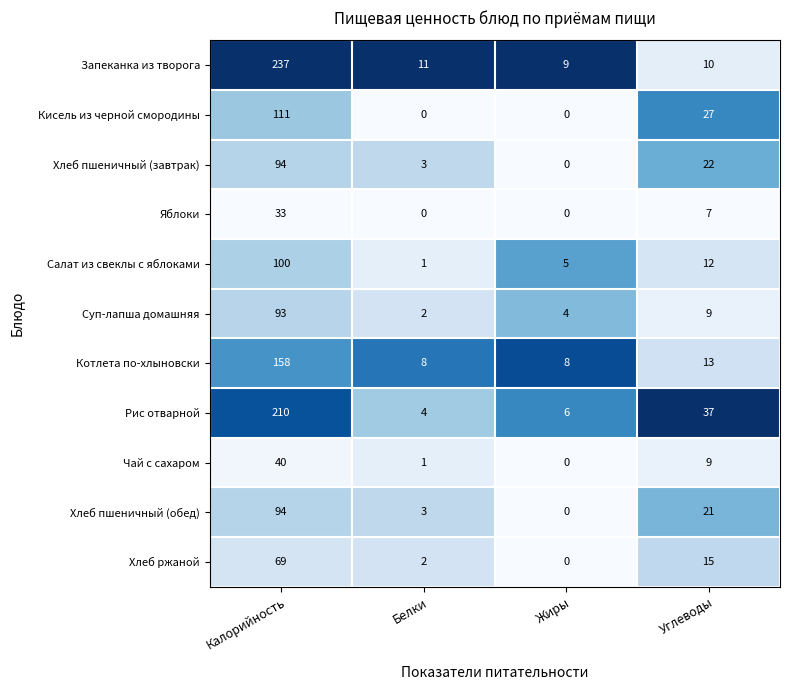

List the labels in order of Запеканка из творога value, largest first.

Калорийность, Белки, Углеводы, Жиры